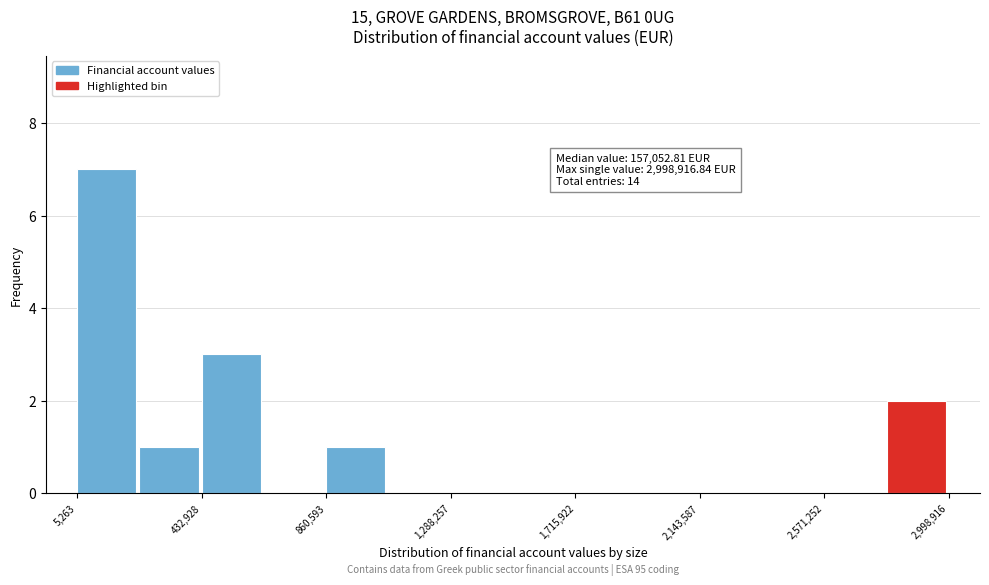

Which range on the x-axis has the tallest bar?

0 to 200000